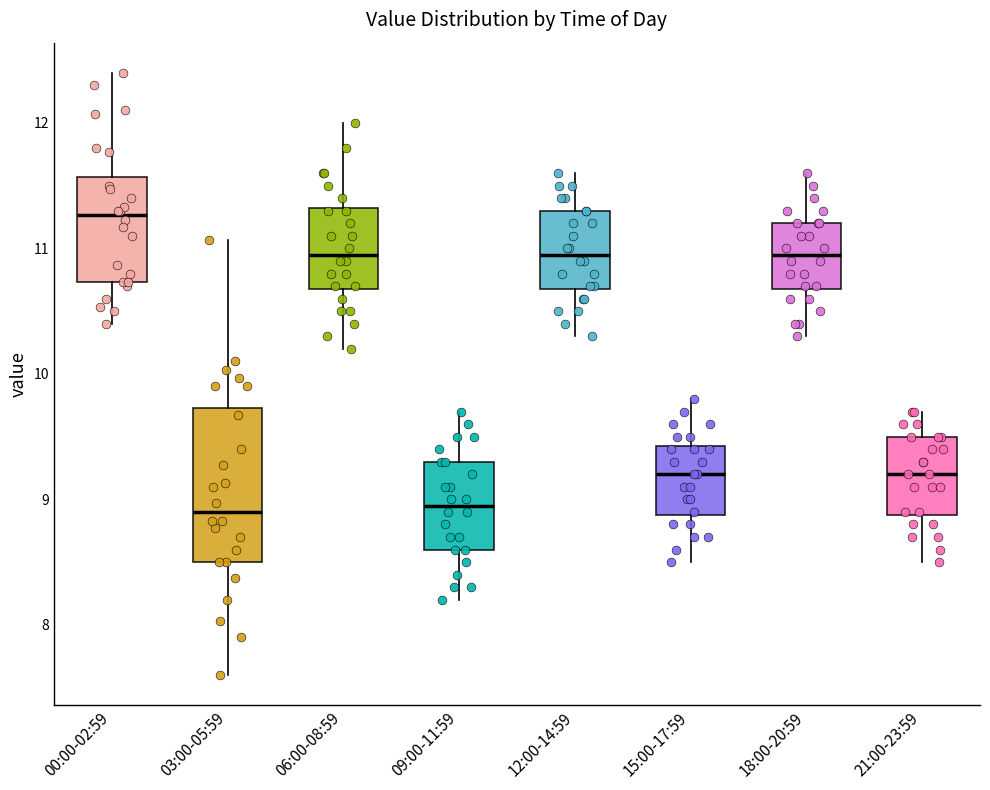

Reading left to right, transcribe this box plot: for each box, give where its median line is, the range the box spans, and where its two whiskers end, as read against the y-axis. The values are not printed on the chart, so give them approximately, as read against the axis.

00:00-02:59: median 11.3, box 10.7 to 11.6, whiskers 10.4 to 12.4
03:00-05:59: median 8.9, box 8.5 to 9.7, whiskers 7.6 to 11.1
06:00-08:59: median 11.0, box 10.7 to 11.3, whiskers 10.2 to 12.0
09:00-11:59: median 9.0, box 8.6 to 9.3, whiskers 8.2 to 9.7
12:00-14:59: median 11.0, box 10.7 to 11.3, whiskers 10.3 to 11.6
15:00-17:59: median 9.2, box 8.9 to 9.4, whiskers 8.5 to 9.8
18:00-20:59: median 11.0, box 10.7 to 11.2, whiskers 10.3 to 11.6
21:00-23:59: median 9.2, box 8.9 to 9.5, whiskers 8.5 to 9.7